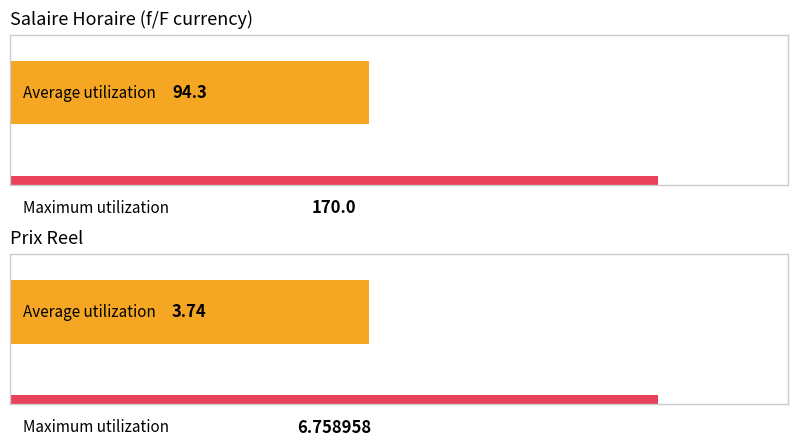

At 1955, list the series in order from largest to smallest.

Salaire Horaire, Prix reel